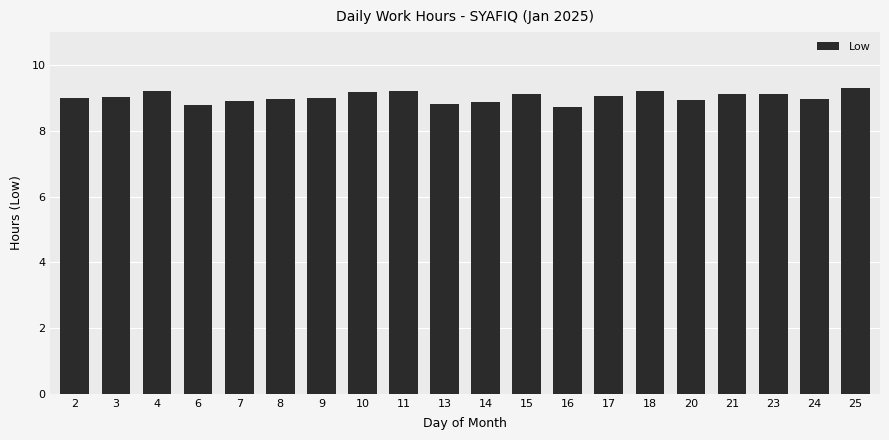

Approximately how many times larger is the value at 20 compared to 25?

1.0